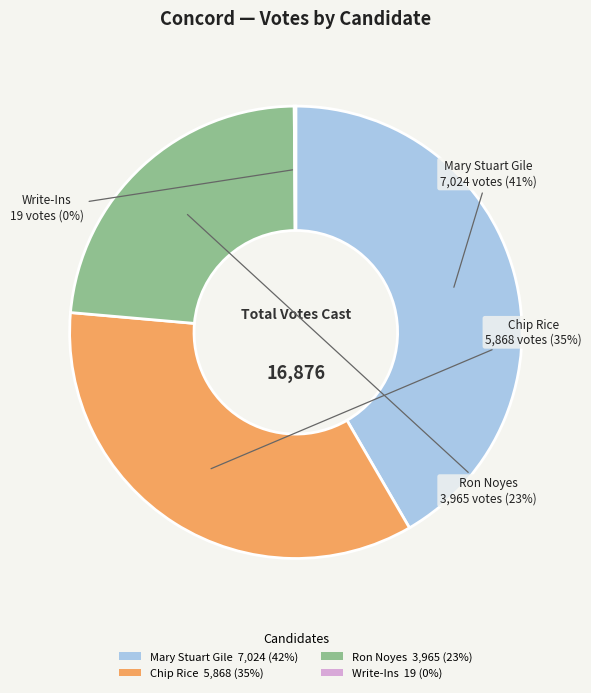

Which category has the biggest portion of the pie?

Mary Stuart Gile
(Democratic)